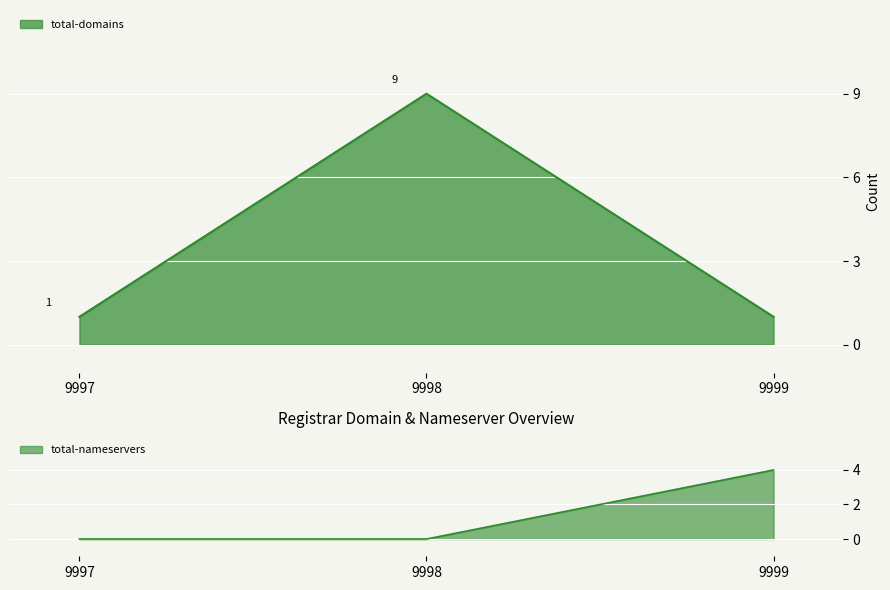

True or false: total-nameservers has a value of 0 at 9998.

True